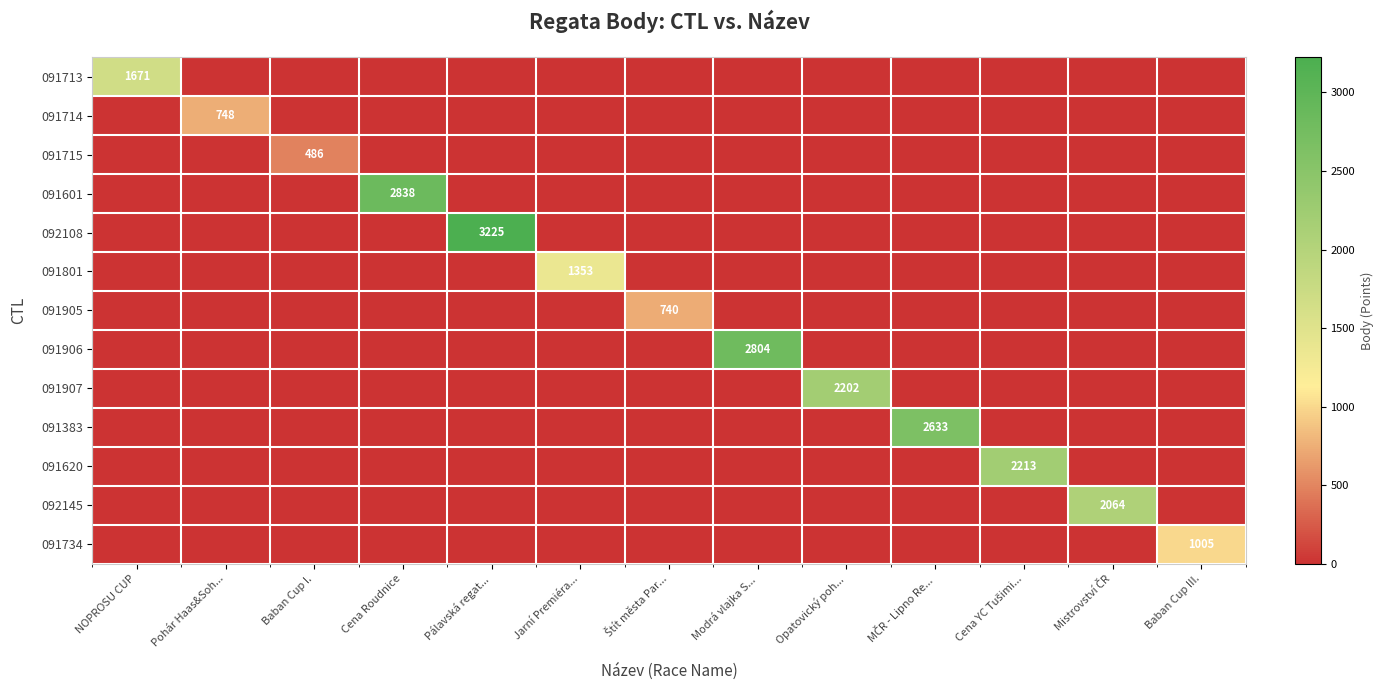

Is it true that 091714 equals 748 at Pohár Haas&Soh...?

True